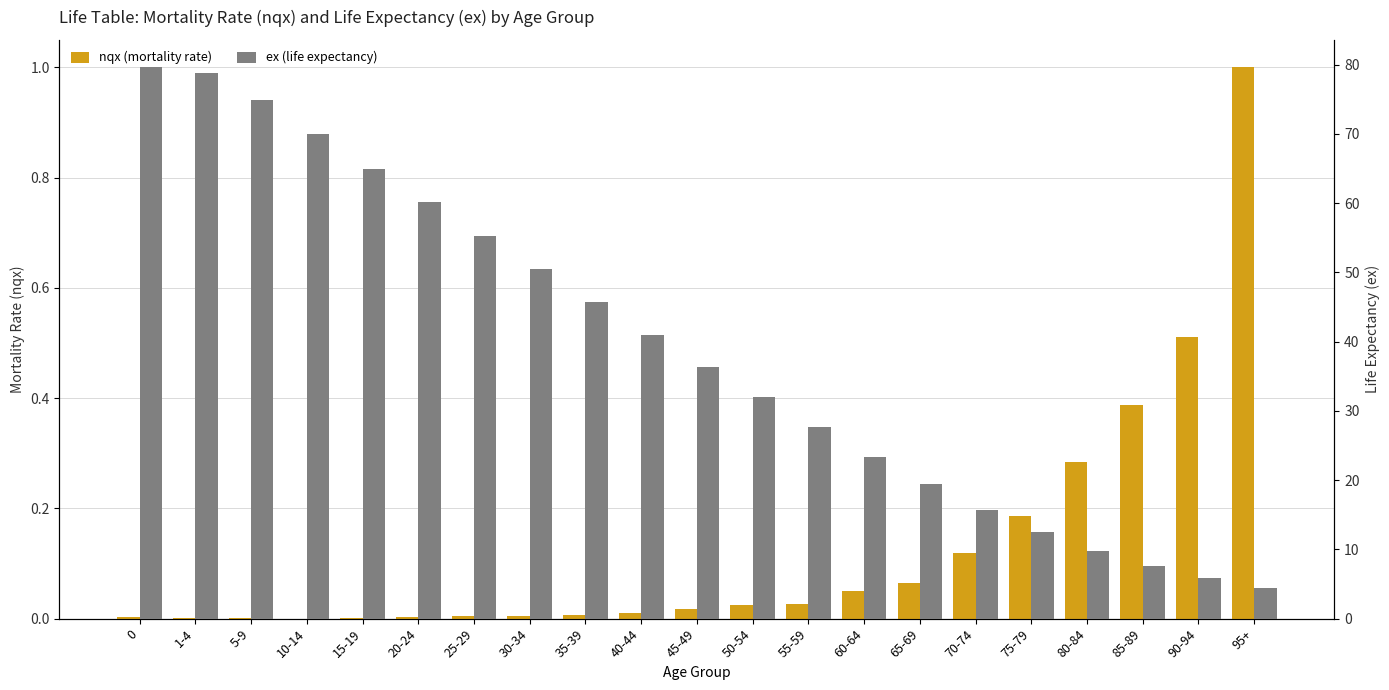

What is the highest value of the ex (life expectancy) series?

79.6